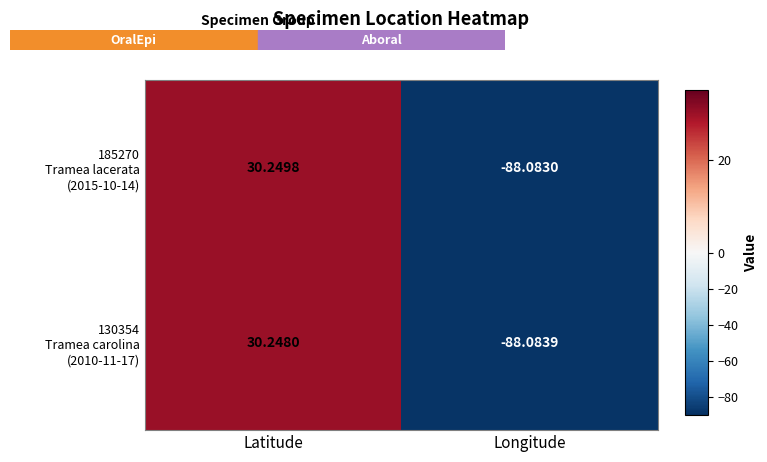

At which category is the sum across all series the highest?

Latitude